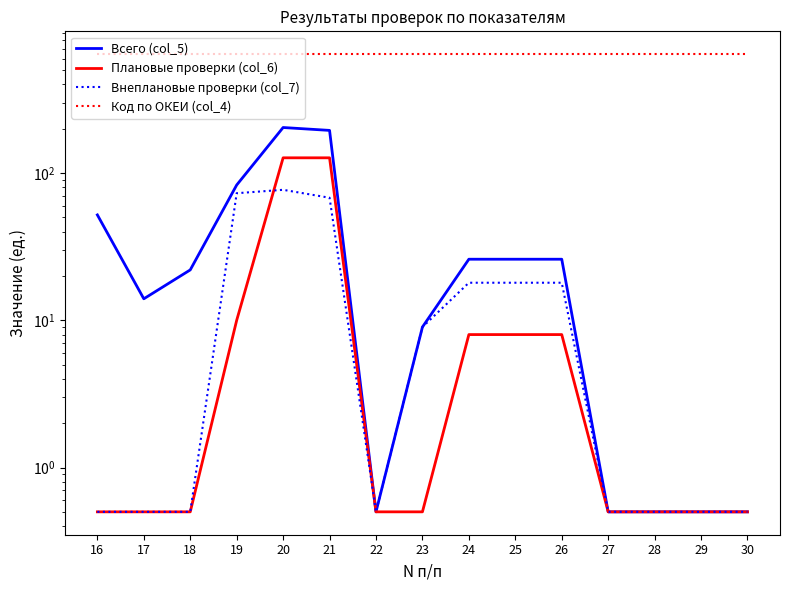

Reading right to left, list all the values displayed in this chart.

Всего (col_5): 30=0.5	29=0.5	28=0.5	27=0.5	26=26.0	25=26.0	24=26.0	23=9.0	22=0.5	21=195.0	20=204.0	19=83.0	18=22.0	17=14.0	16=52.0
Плановые проверки (col_6): 30=0.5	29=0.5	28=0.5	27=0.5	26=8.0	25=8.0	24=8.0	23=0.5	22=0.5	21=127.0	20=127.0	19=10.0	18=0.5	17=0.5	16=0.5
Внеплановые проверки (col_7): 30=0.5	29=0.5	28=0.5	27=0.5	26=18.0	25=18.0	24=18.0	23=9.0	22=0.5	21=68.0	20=77.0	19=73.0	18=0.5	17=0.5	16=0.5
Код по ОКЕИ (col_4): 30=642.0	29=642.0	28=642.0	27=642.0	26=642.0	25=642.0	24=642.0	23=642.0	22=642.0	21=642.0	20=642.0	19=642.0	18=642.0	17=642.0	16=642.0